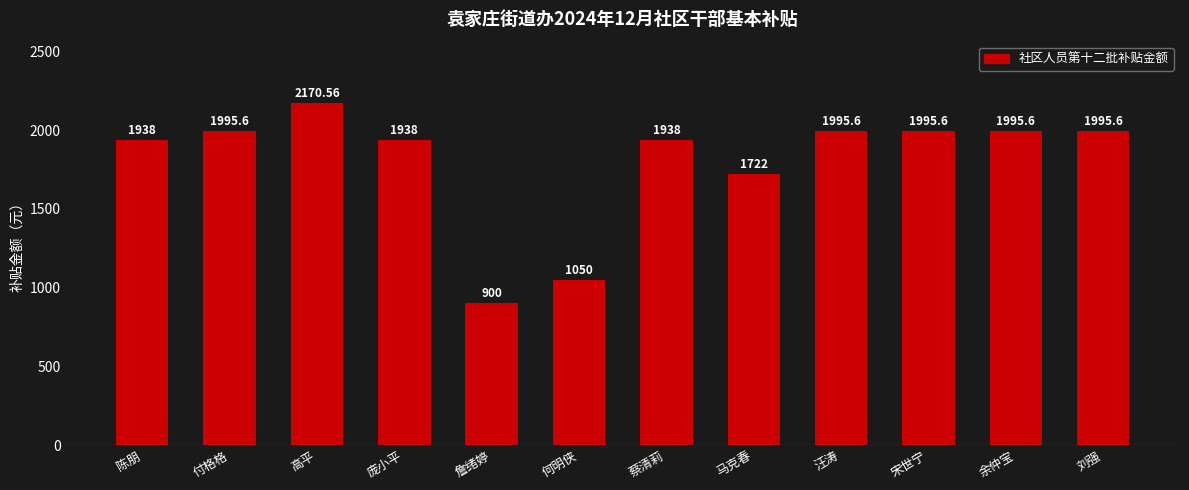

What is the ratio of the value at 余仲宝 to the value at 刘强?

1.0